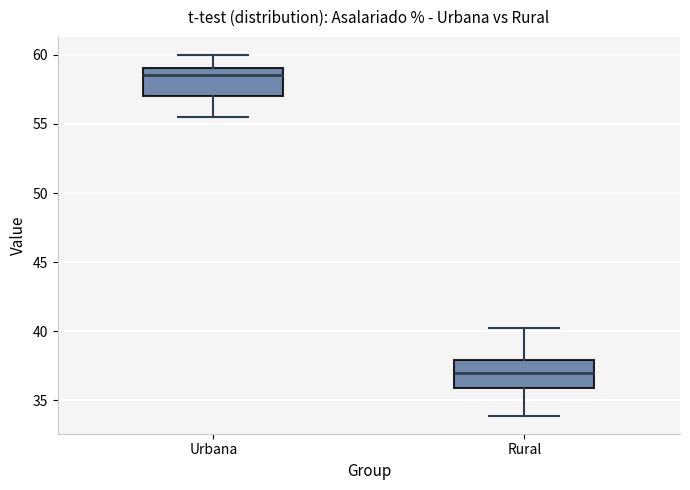

Reading left to right, read every box against the y-axis: the position of its median line, the range the box covers, and the ends of its whiskers. The values are not printed on the chart, so give them approximately, as read against the axis.

Urbana: median 58.5, box 57.0 to 59.0, whiskers 55.5 to 60.0
Rural: median 37.0, box 36.0 to 38.0, whiskers 34.0 to 40.0